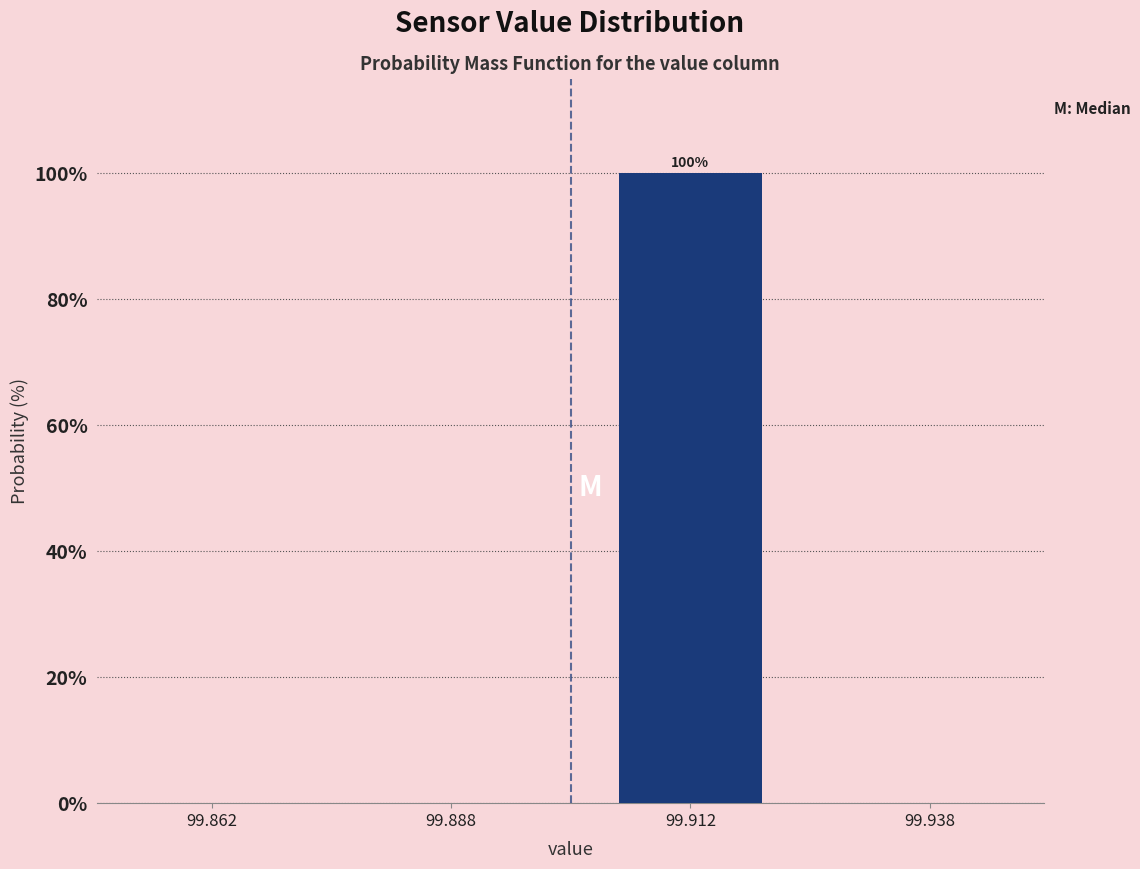

Over which range of the x-axis is the bar tallest?

99.900 to 99.925